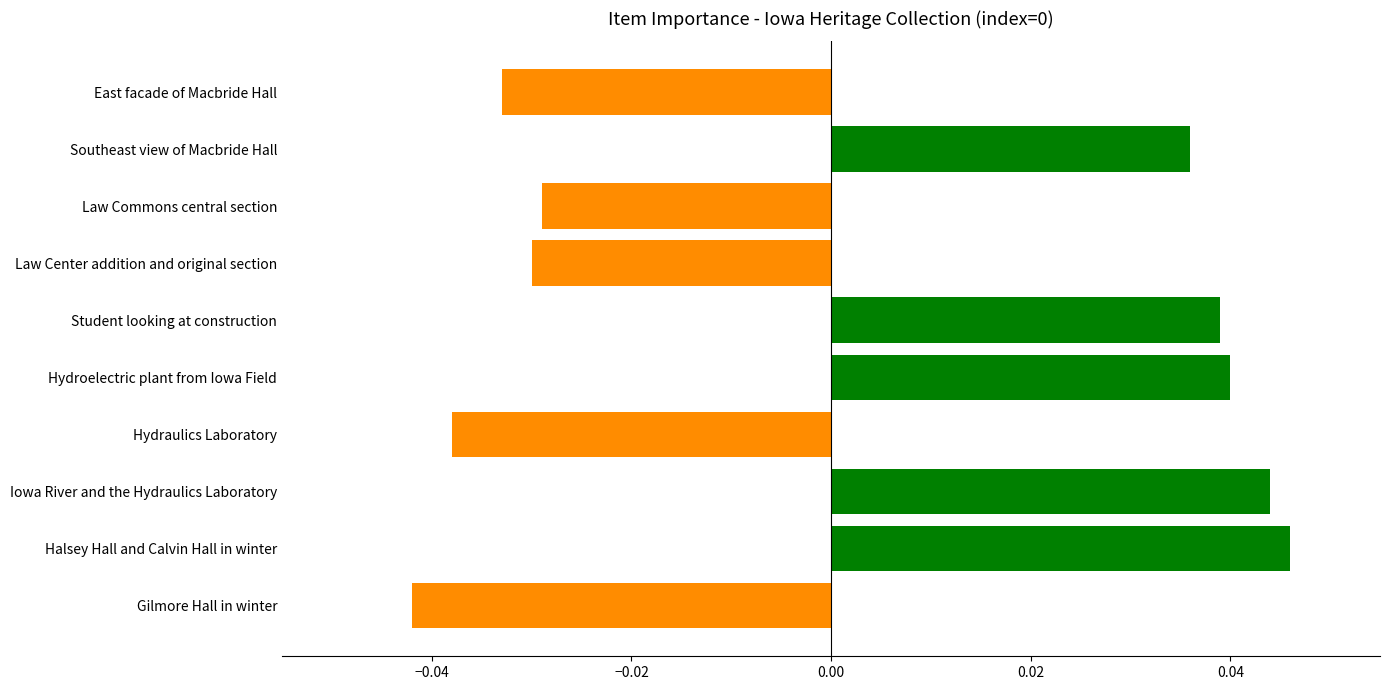

Which has a higher value, Hydroelectric plant from Iowa Field or Southeast view of Macbride Hall?

Hydroelectric plant from Iowa Field